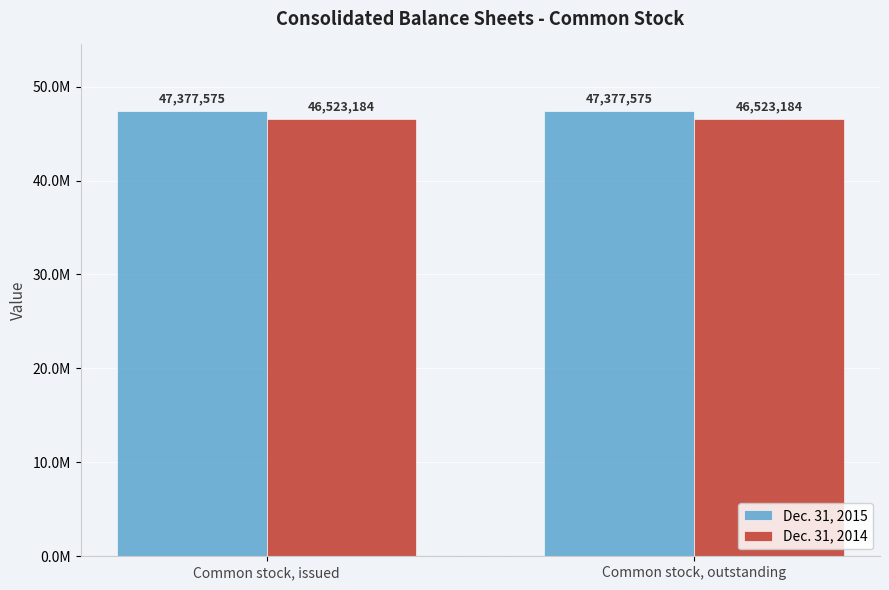

What is the label of the 2nd bar from the right?

Common stock, issued